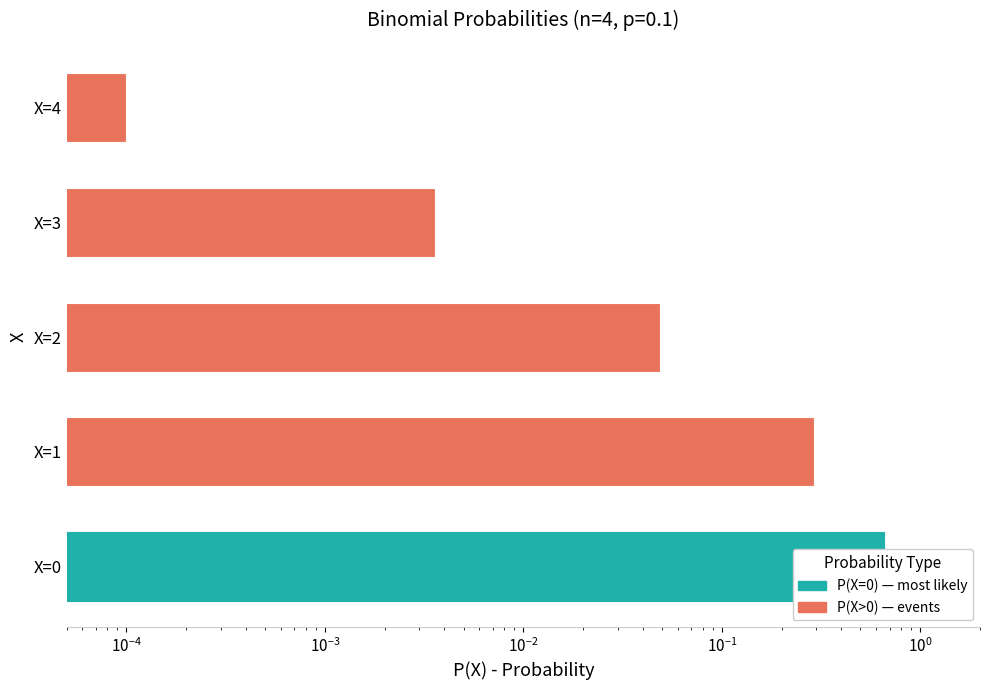

What is the difference between the maximum and minimum values?

0.7